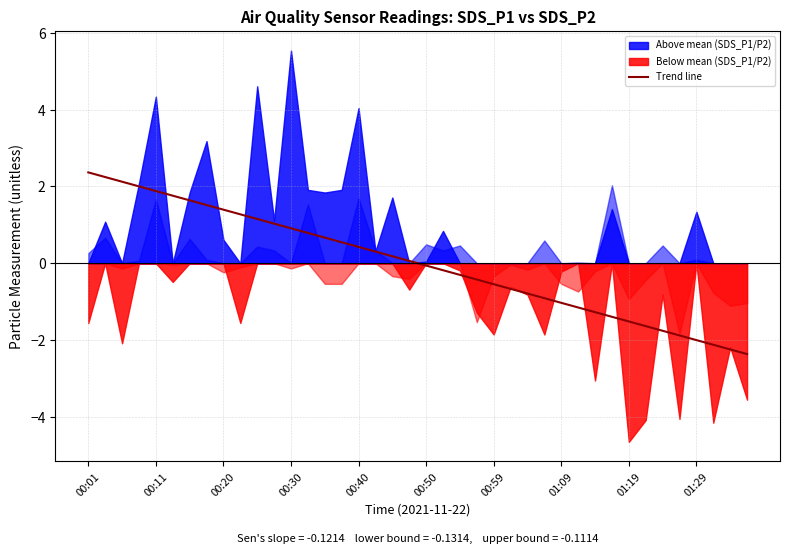

What is the value of the 26th point from the left?

-0.7